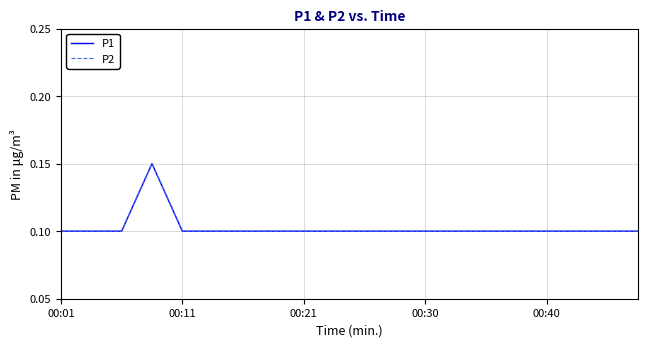

How many lines are shown in the chart?

2